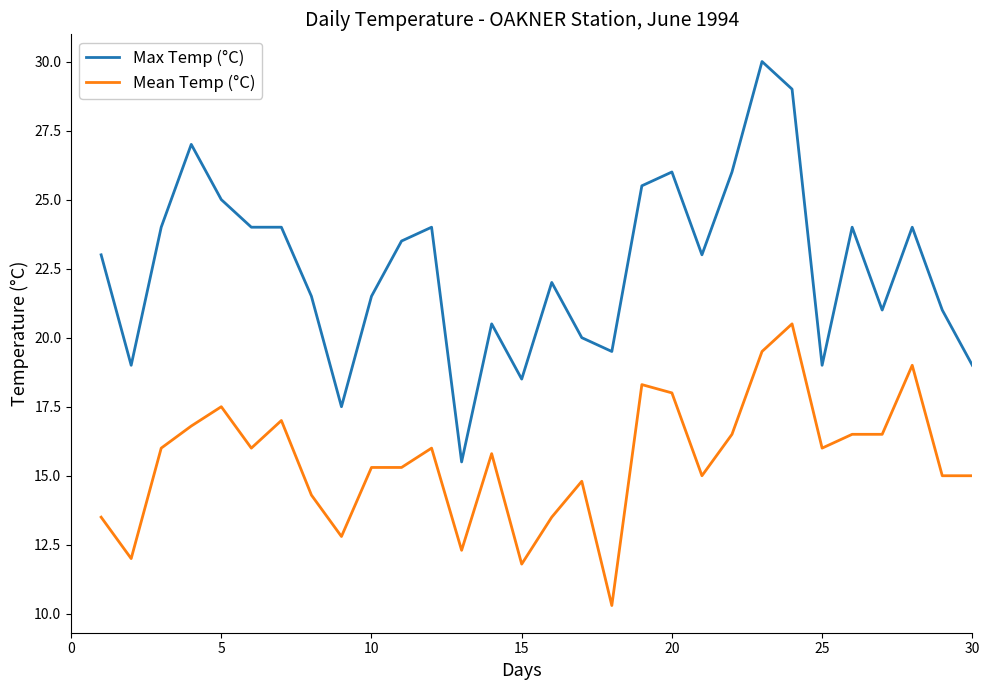

Which series has the largest total across all categories?

Max Temp (°C)